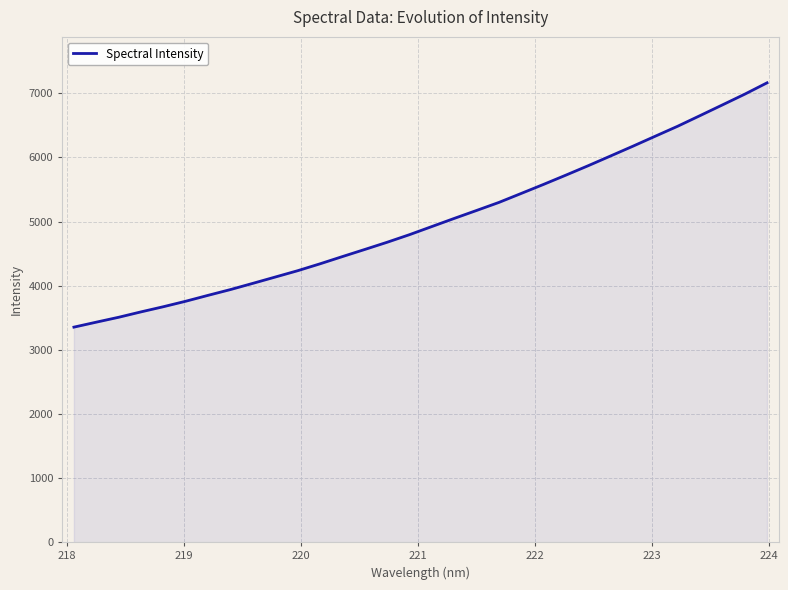

What is the greatest value displayed?

7164.3